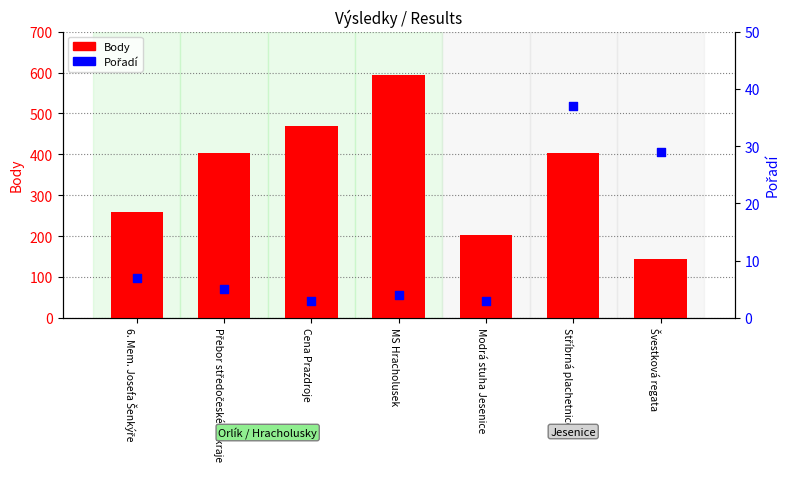

What are all the series names shown in the legend?

Body, Pořadí